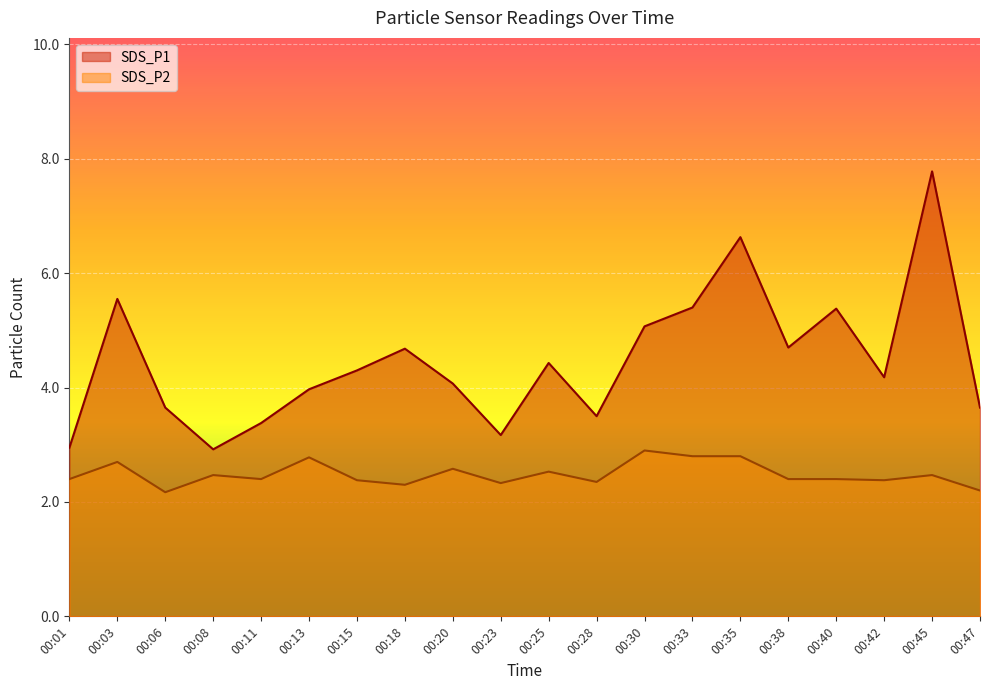

What is the sum of all SDS_P2 values?

49.7